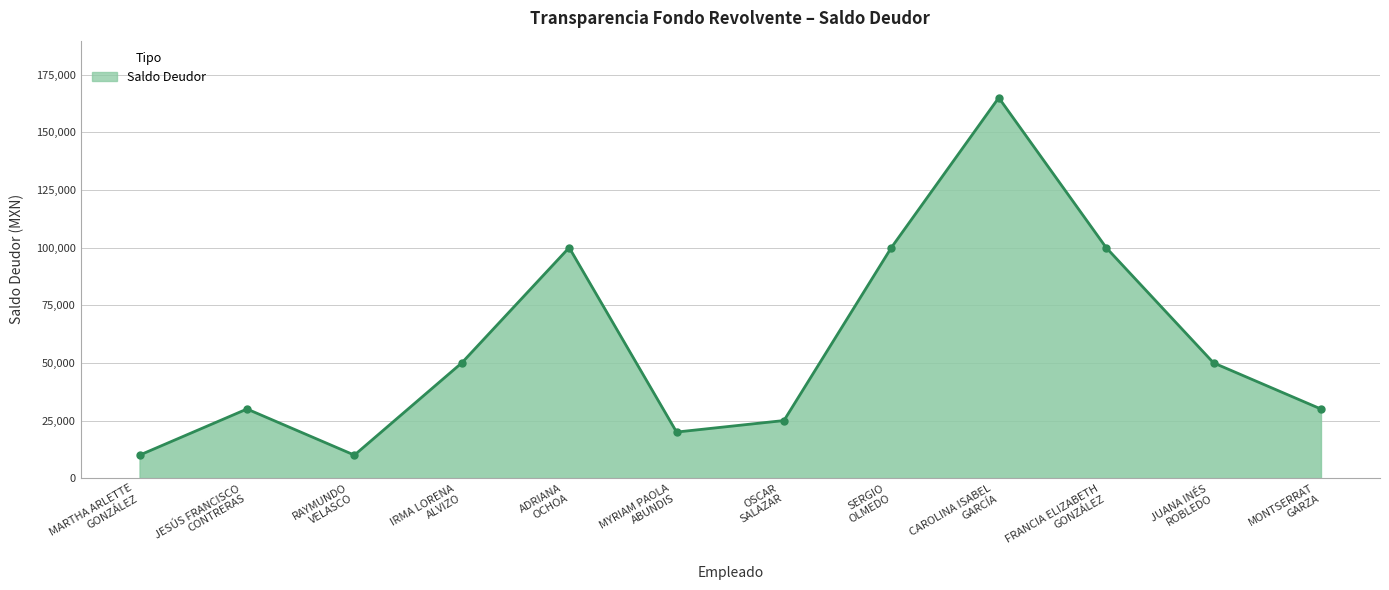

How many distinct data groups are displayed?

1